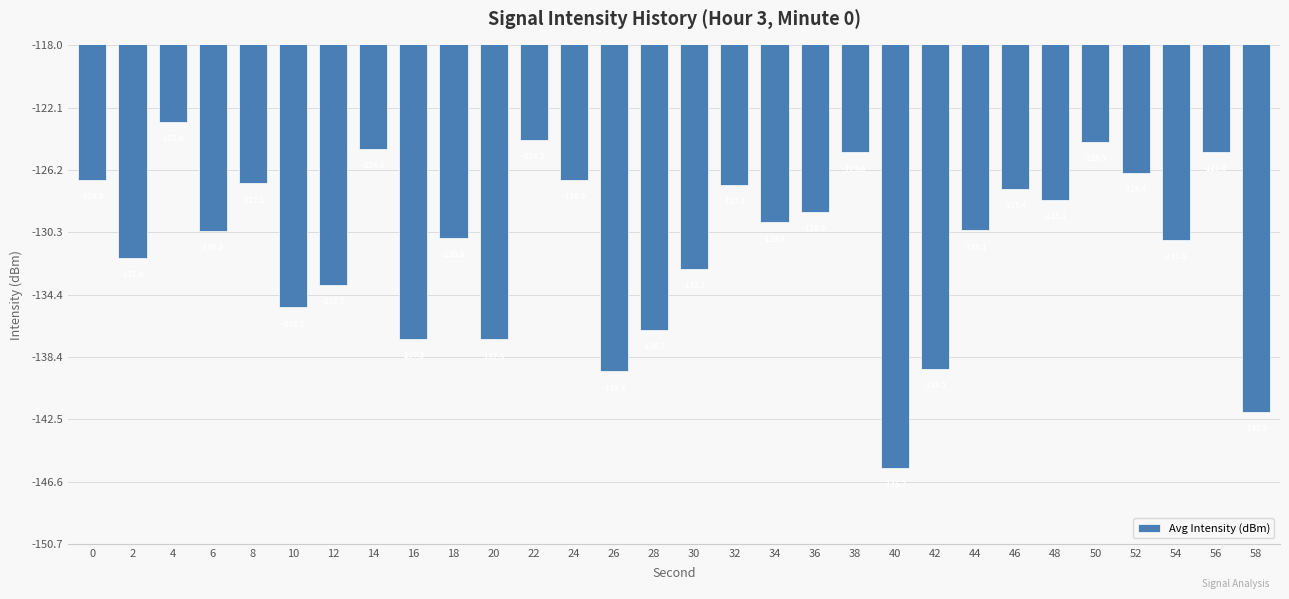

True or false: the data shows -68.0 at 24.

False